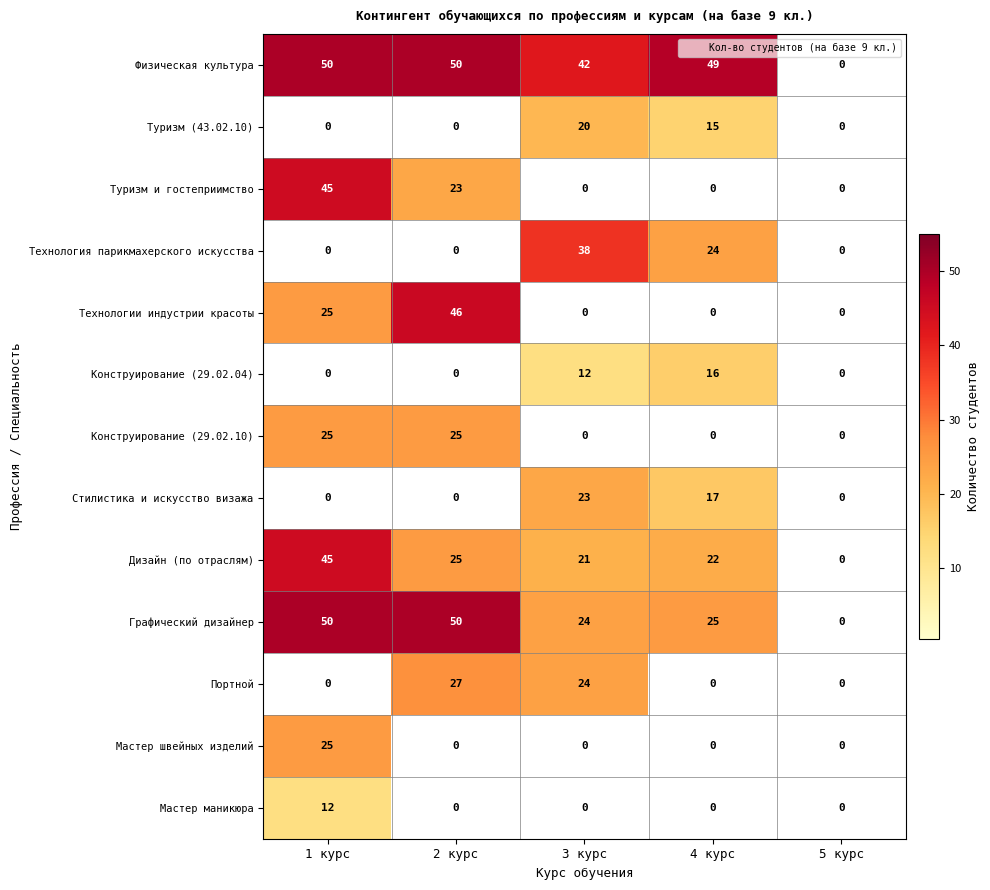

At which category is the sum across all series the highest?

1 курс